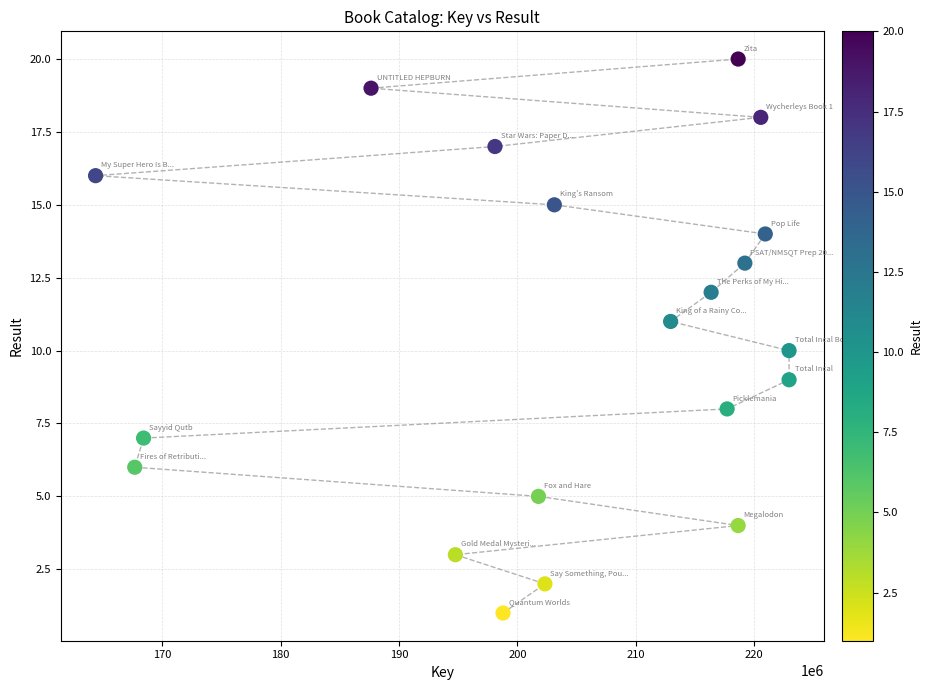

What is the range of X values (max minus min)?

58610833